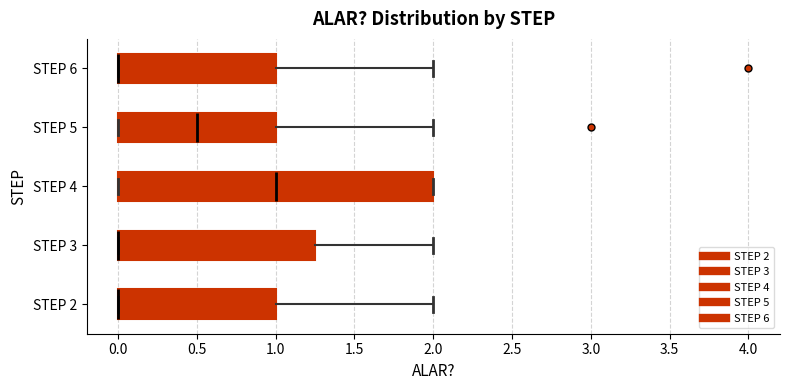

Reading bottom to top, transcribe this box plot: for each box, give where its median line is, the range the box spans, and where its two whiskers end, as read against the x-axis. The values are not printed on the chart, so give them approximately, as read against the axis.

STEP 2: median 0.00 (drawn on the box's left edge), box 0.00 to 1.00, whiskers 0.00 to 2.00
STEP 3: median 0.00 (drawn on the box's left edge), box 0.00 to 1.25, whiskers 0.00 to 2.00
STEP 4: median 1.00, box 0.00 to 2.00, whiskers 0.00 to 2.00
STEP 5: median 0.50, box 0.00 to 1.00, whiskers 0.00 to 2.00
STEP 6: median 0.00 (drawn on the box's left edge), box 0.00 to 1.00, whiskers 0.00 to 2.00